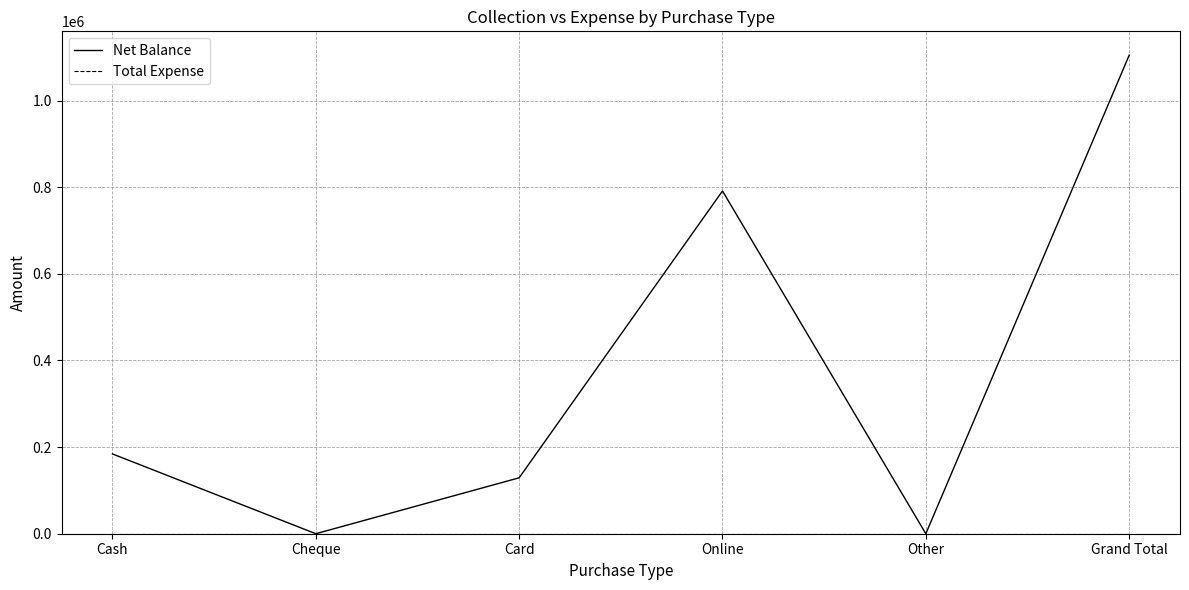

Which series changed the most between Online and Grand Total?

Net Balance